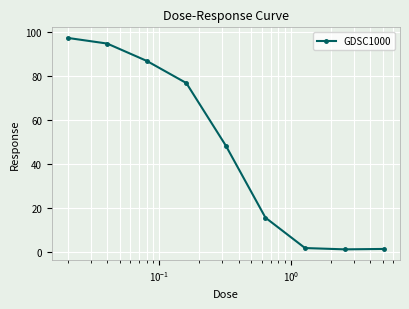

True or false: the data has more than 2 interior local peaks.

False